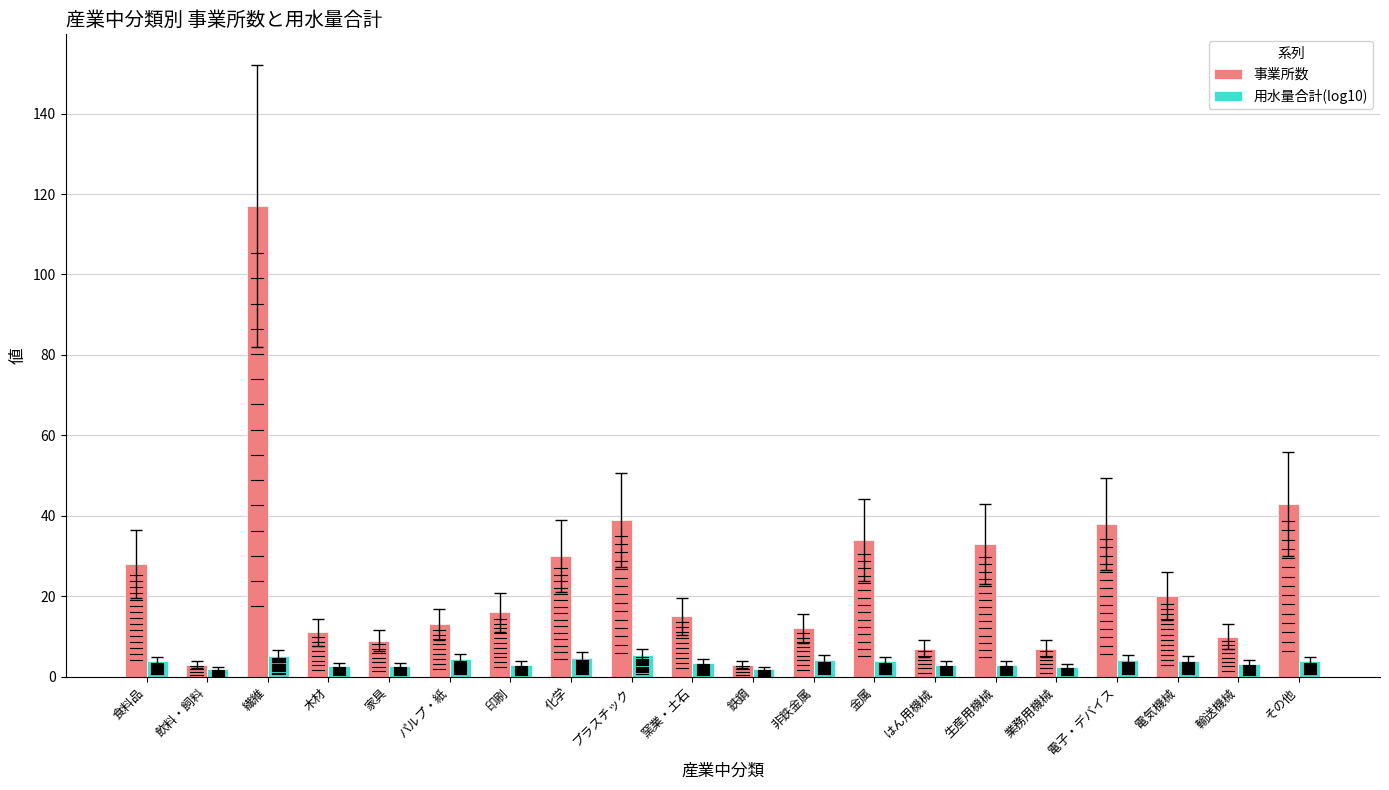

Rank the series by their maximum value, from lowest to highest.

用水量合計(log10), 事業所数